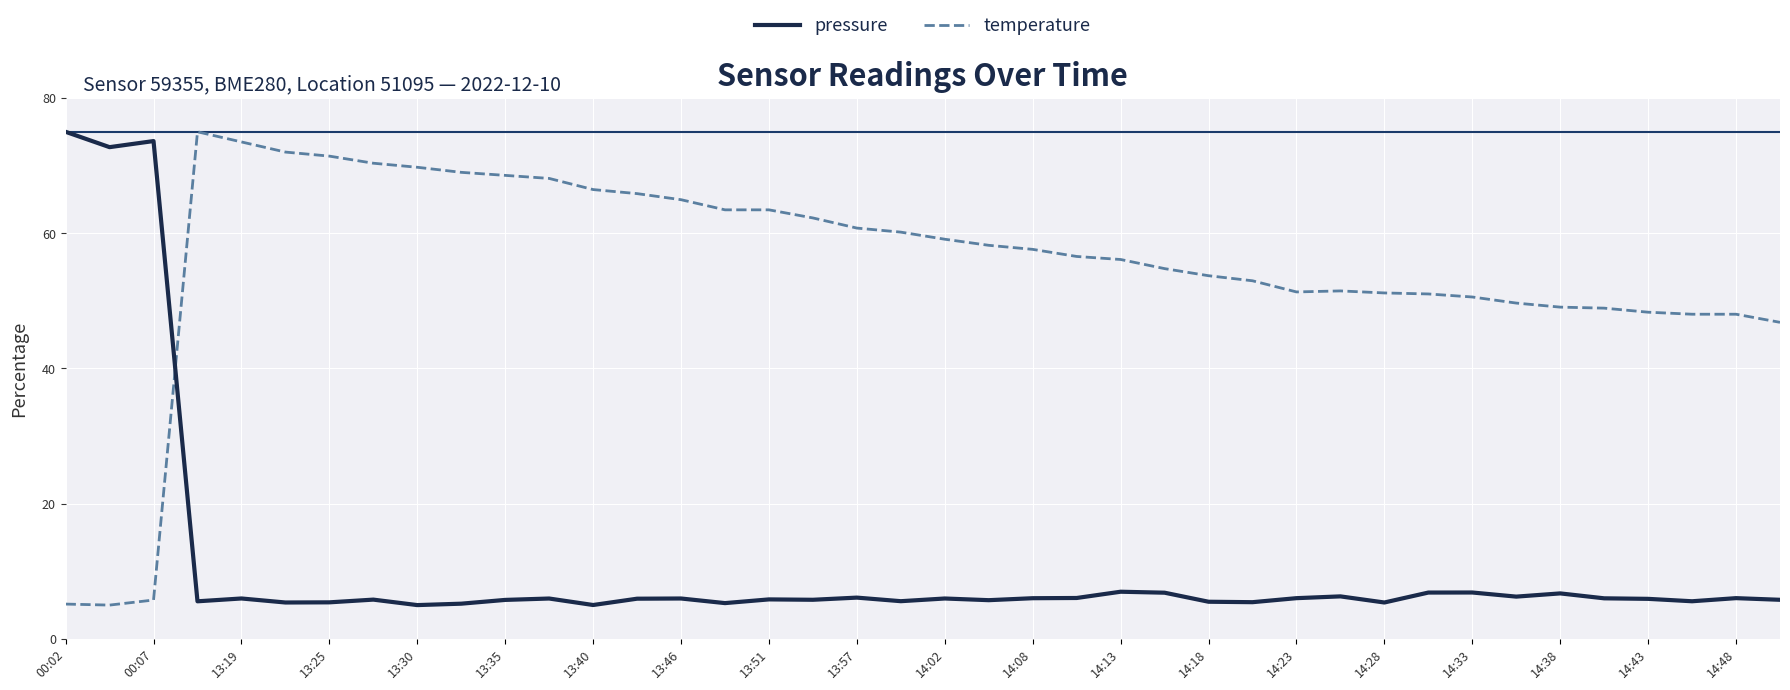

True or false: temperature has more than 1 interior local peaks.

True